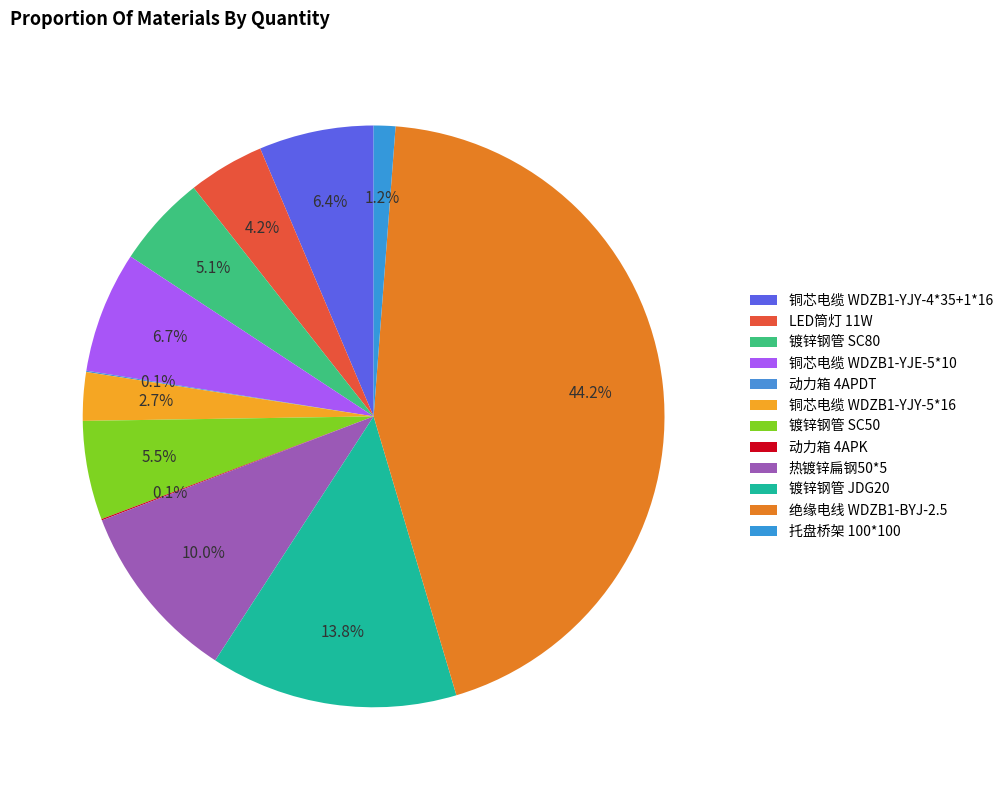

What portion of the pie excludes 镀锌钢管 SC80?

94.9%